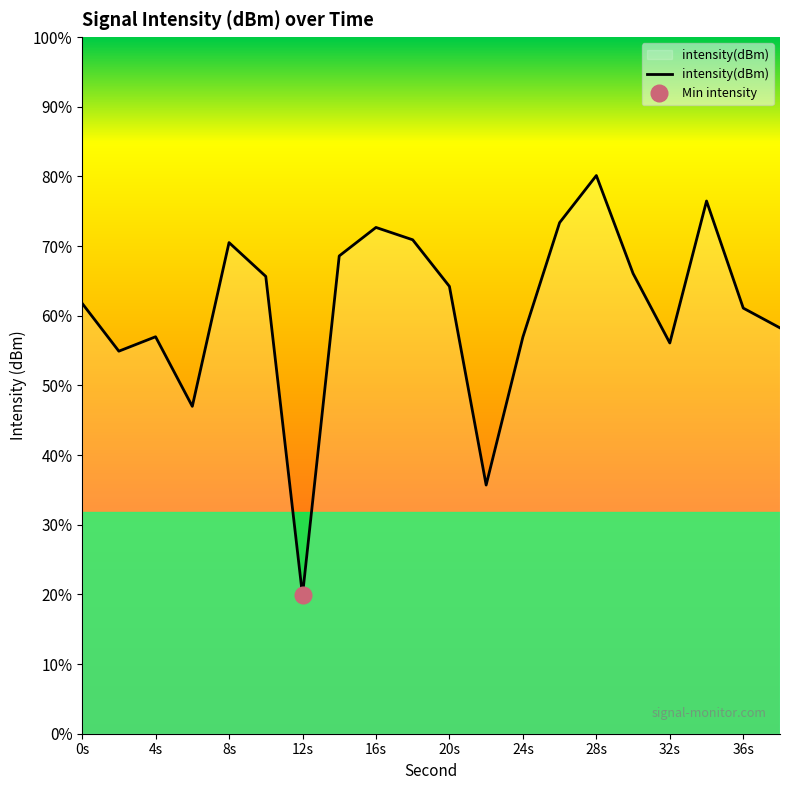

What is the difference between the values at 18 and 8?

0.1